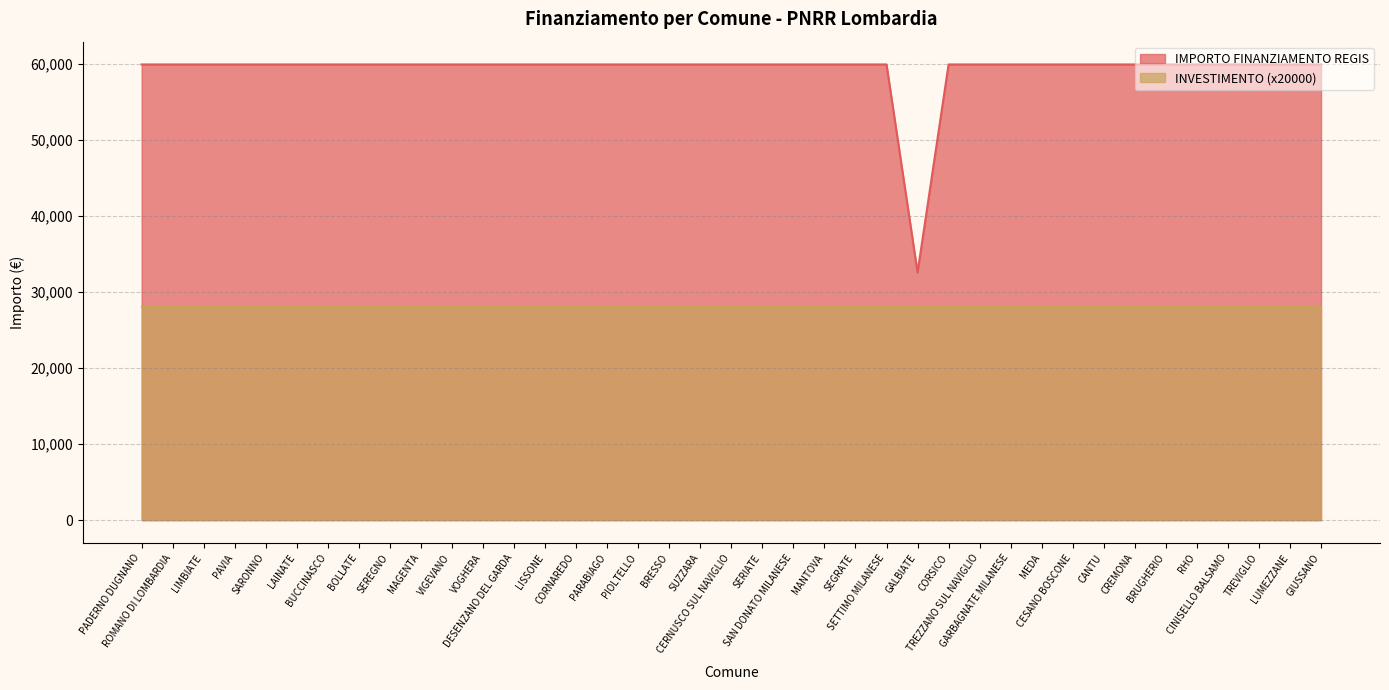

Does the chart have visible grid lines?

Yes